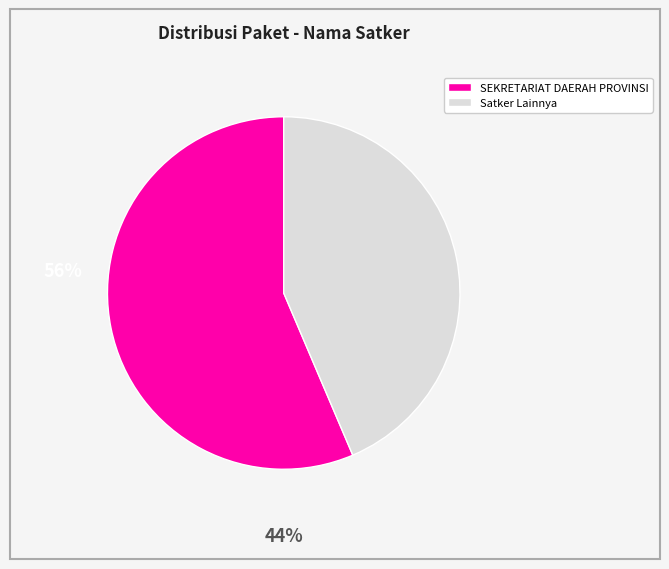

Is there any slice that represents more than half of the pie?

Yes